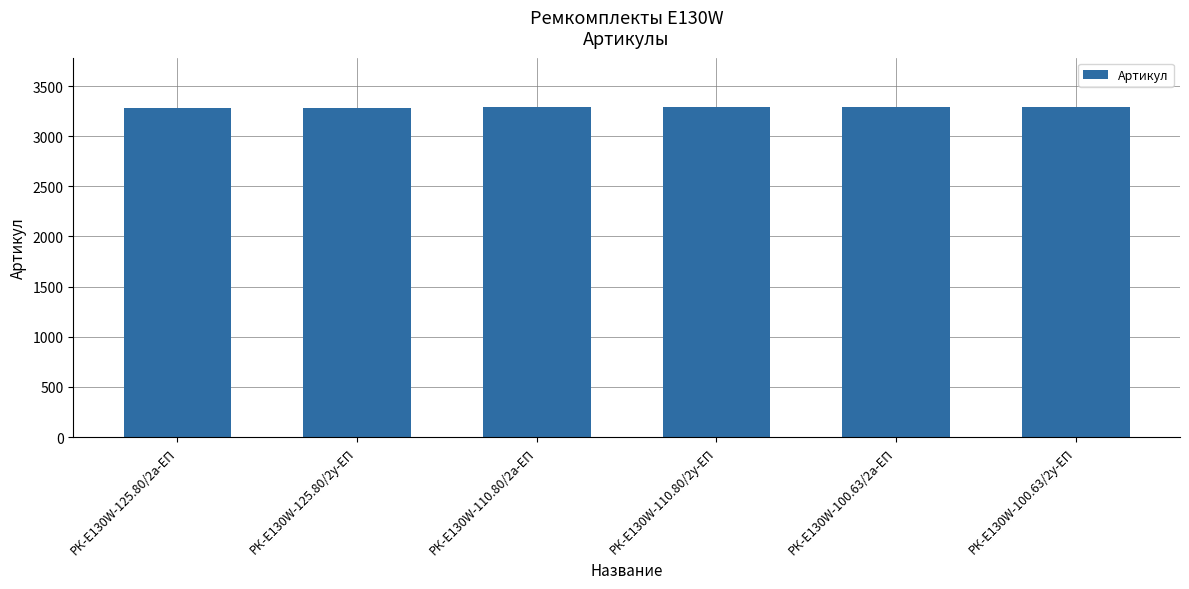

The value at РК-E130W-110.80/2у-ЕП is 798. True or false?

False